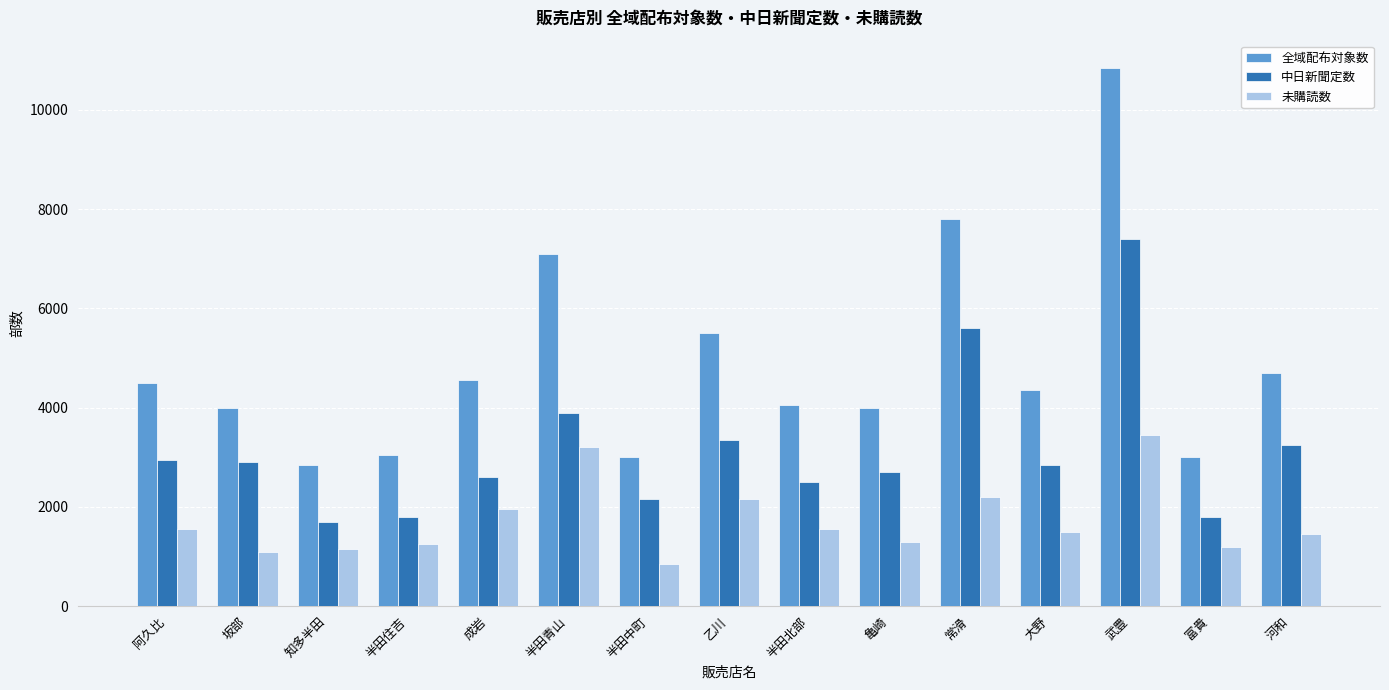

What is the total value across all series at 富貴?

6000